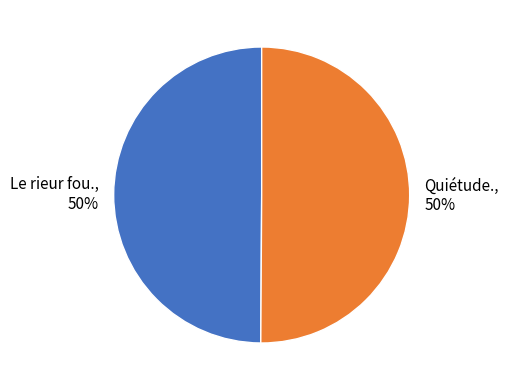

What percentage is the Le rieur fou. slice, to the nearest percent?

50%